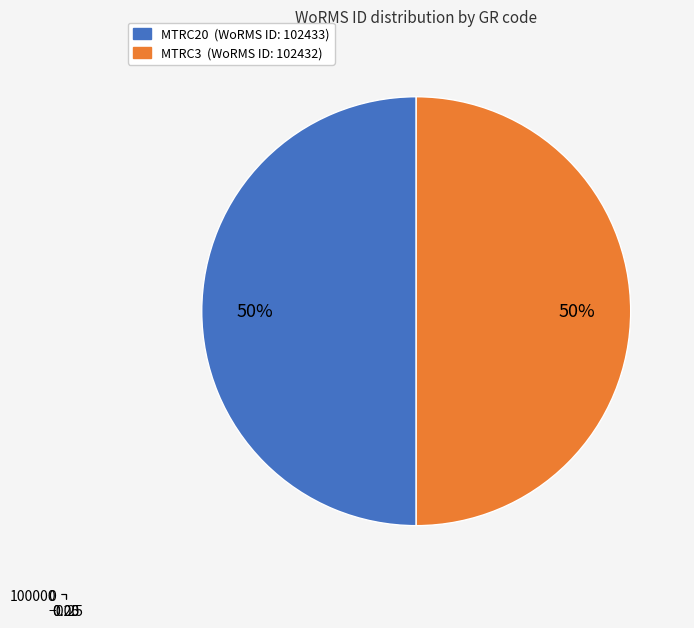

Which slice is the smallest?

MTRC3